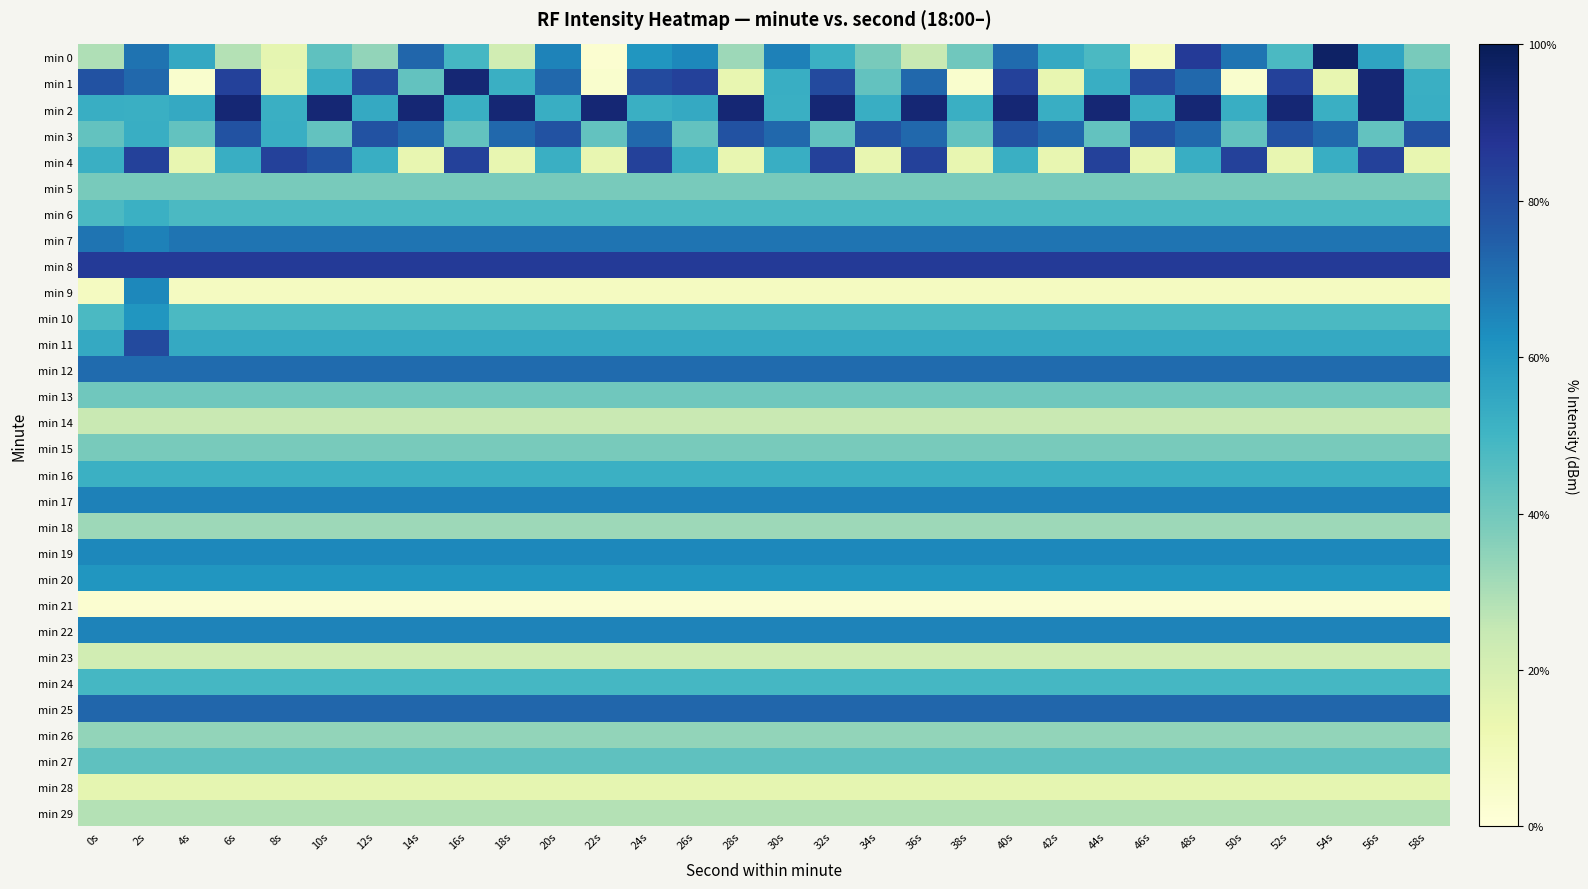

What is the smallest value displayed?

-136.4